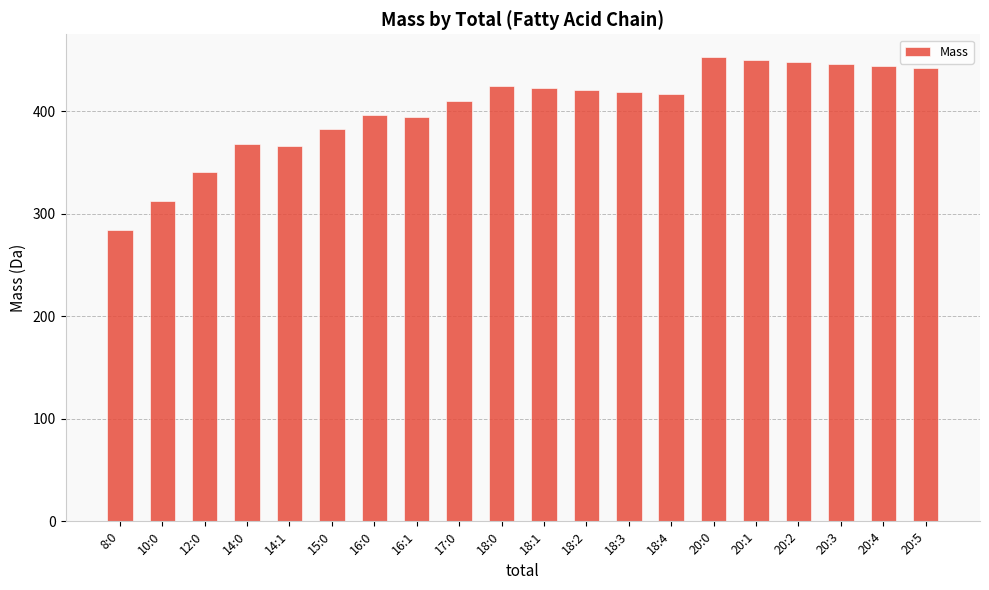

The value at 20:2 is 448.3. True or false?

True